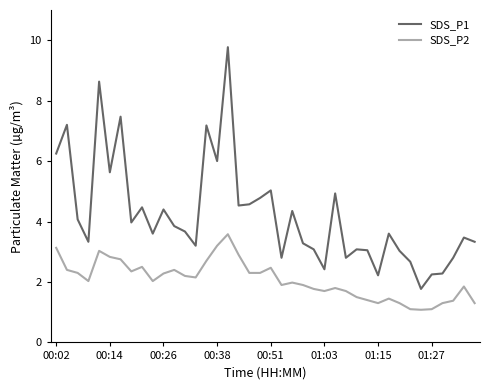

True or false: SDS_P1 and SDS_P2 intersect in this chart.

False